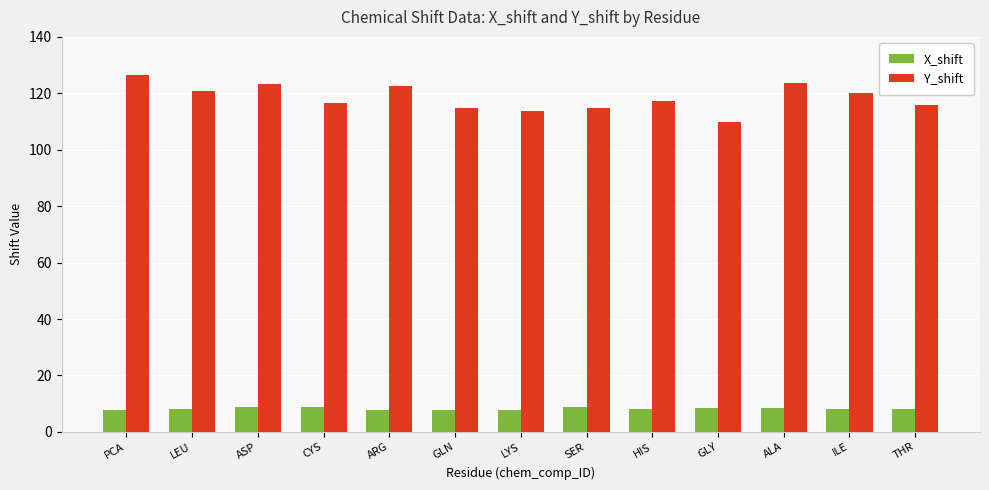

How many bars are there in total?

26